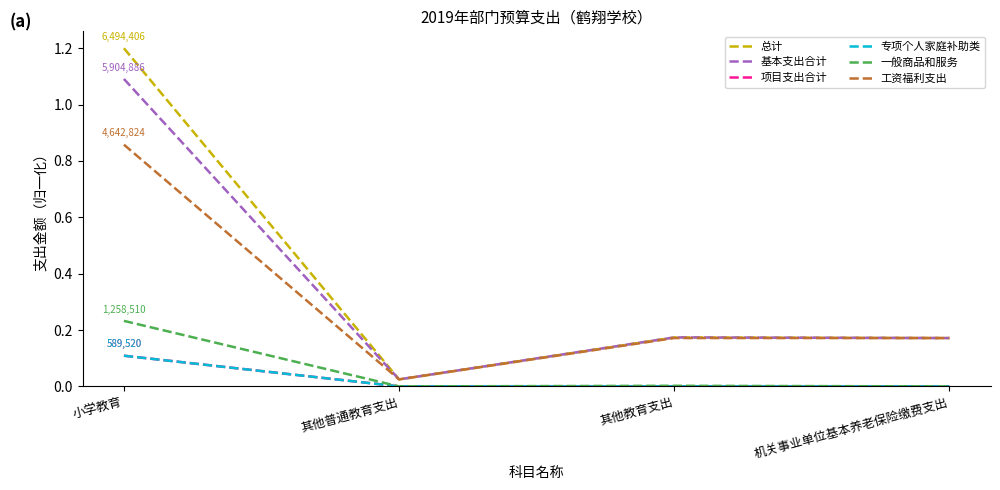

Is this an area chart (filled region under the line)?

No